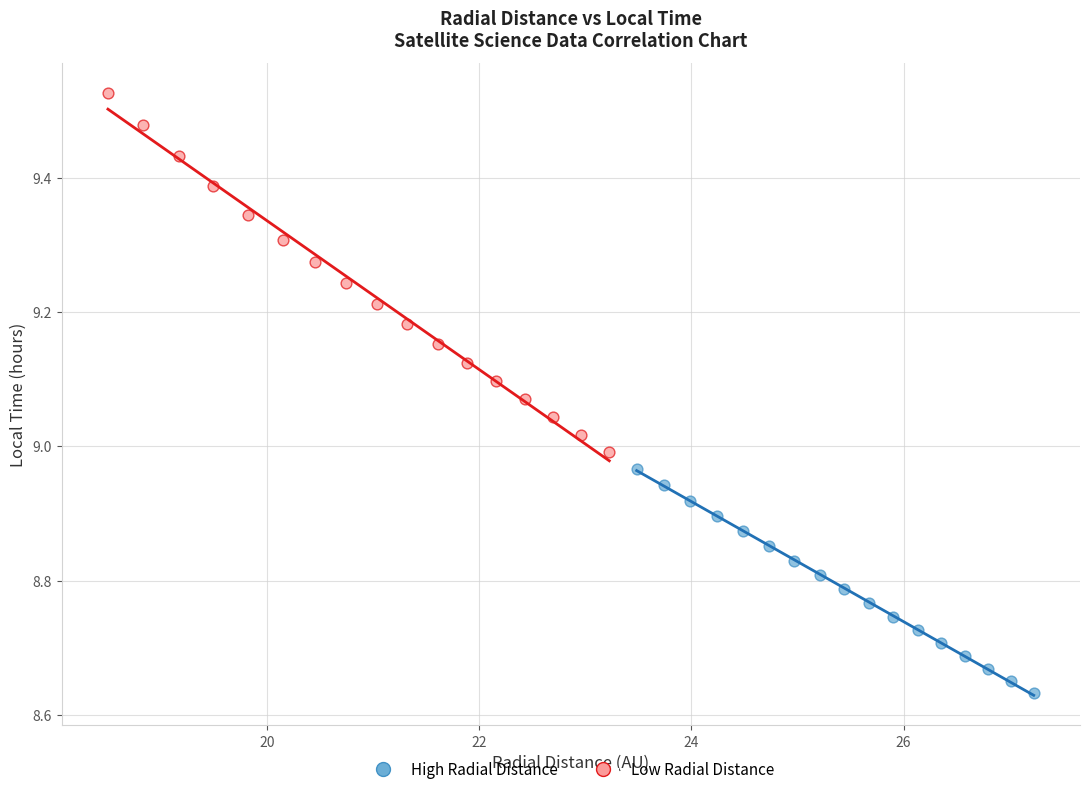

What are all the series names shown in the legend?

High Radial Distance, Low Radial Distance